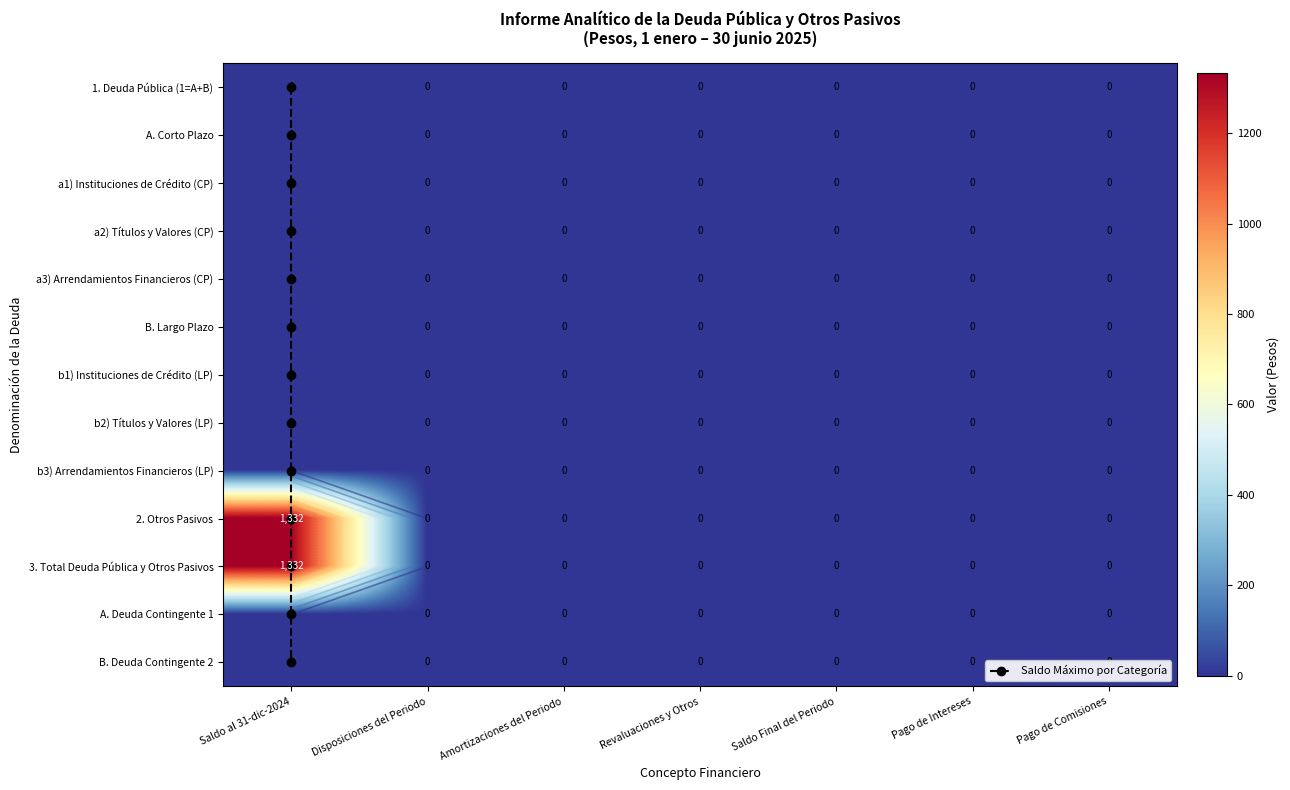

At how many categories does at least one series exceed 444?

1